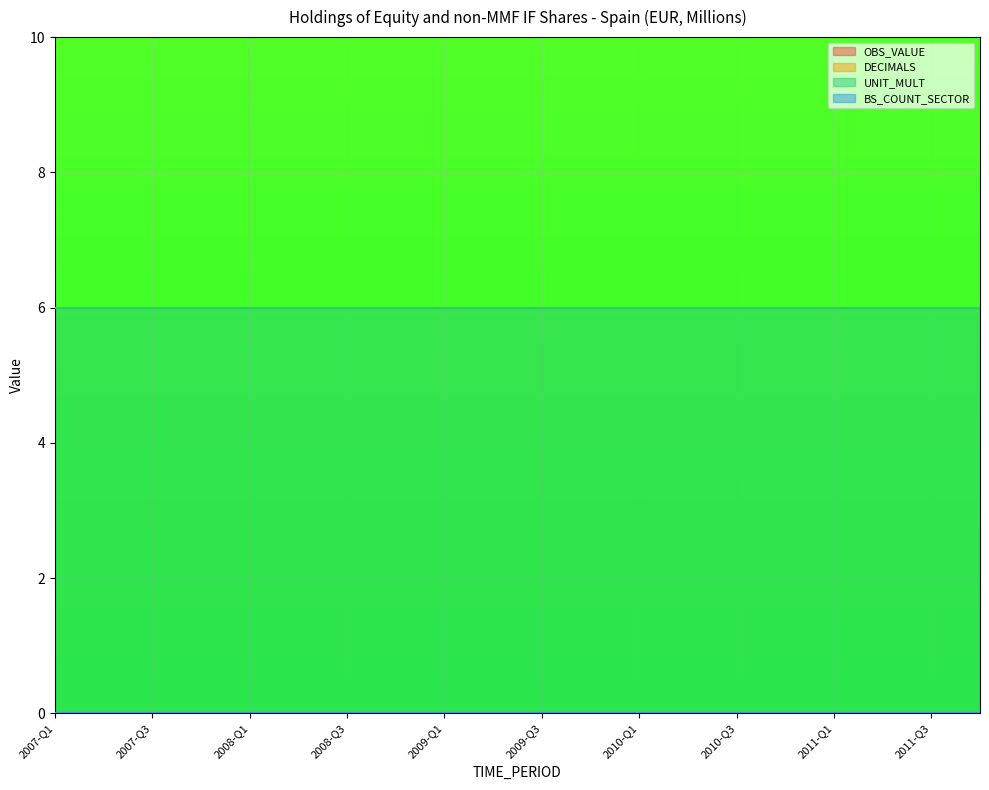

At which category is the sum across all series the highest?

2007-Q1